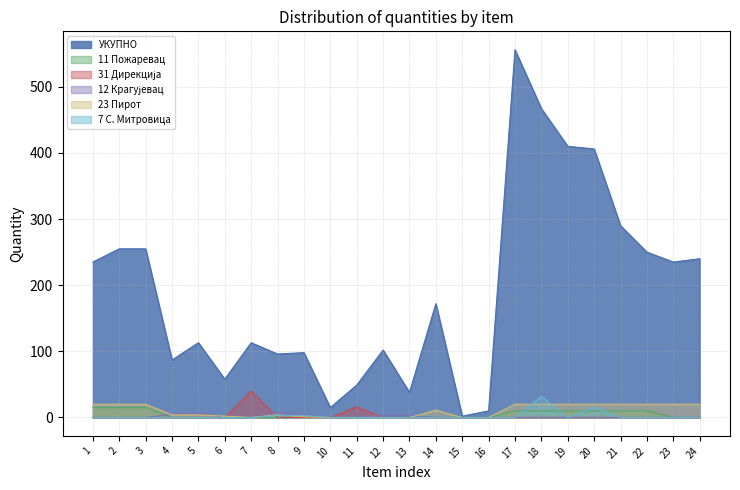

True or false: УКУПНО and 11 Пожаревац cross at least once.

False